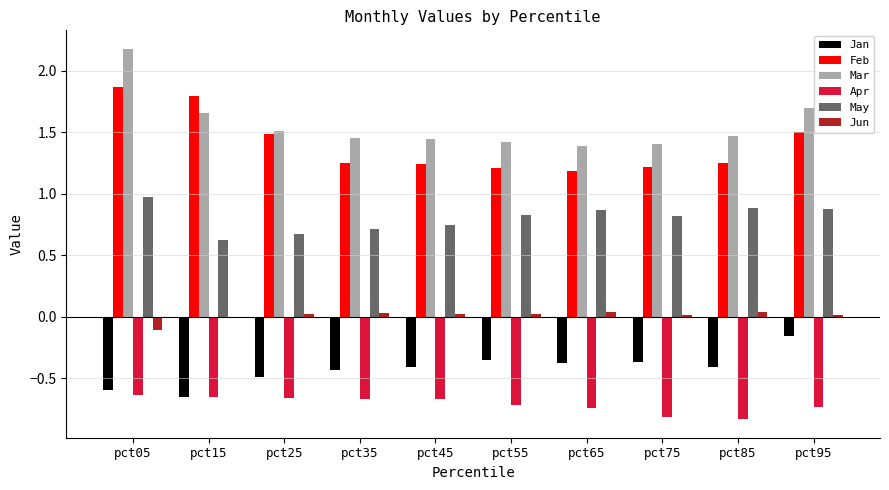

The value of May at pct85 is 0.9. True or false?

True